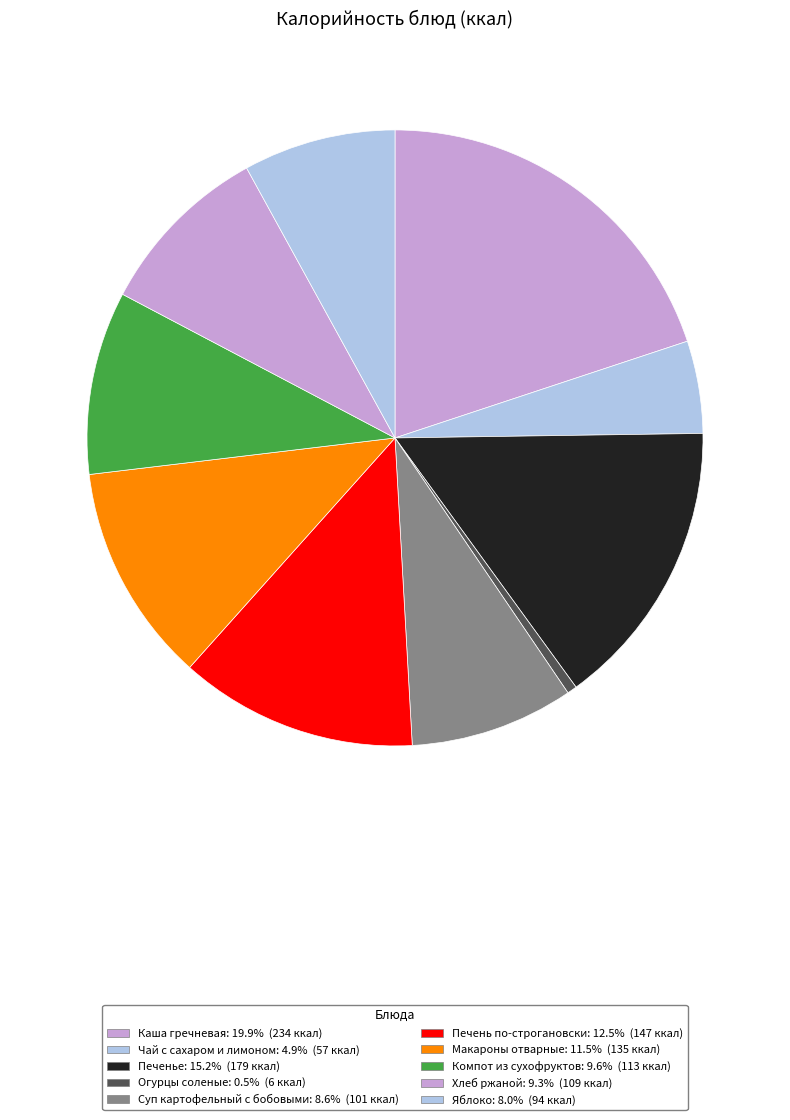

Count the number of slices in the pie.

10